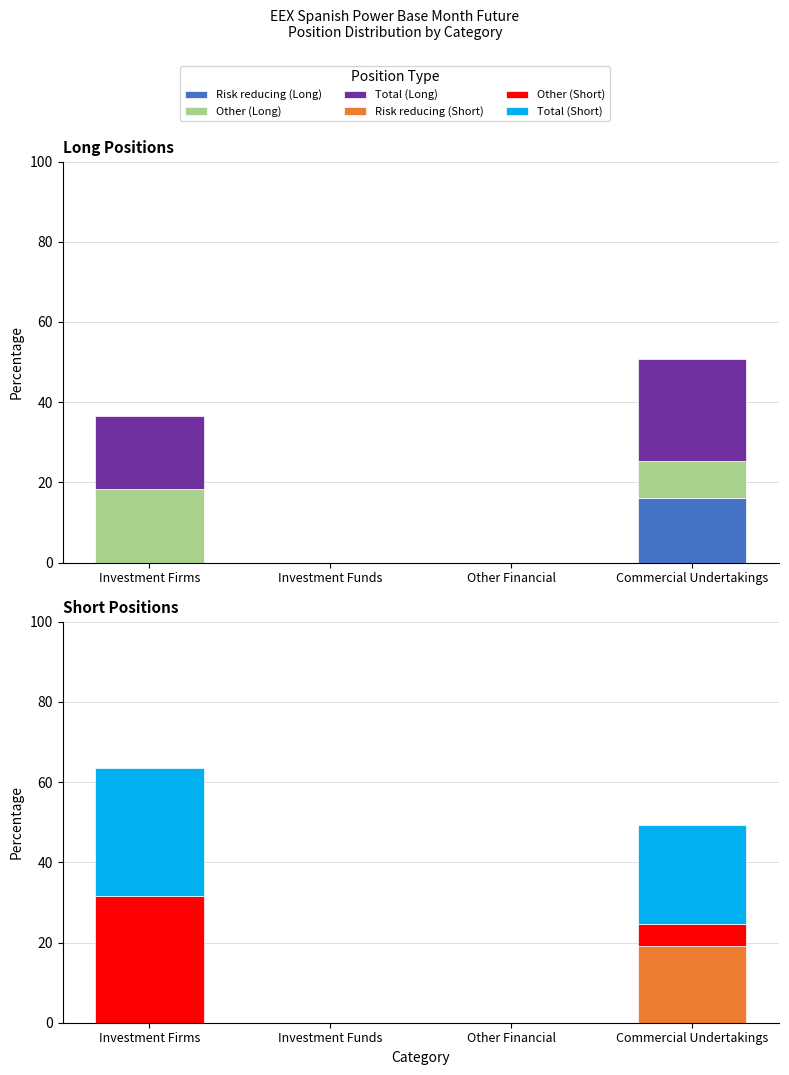

How many data points in Risk reducing (Long) are above 0?

1